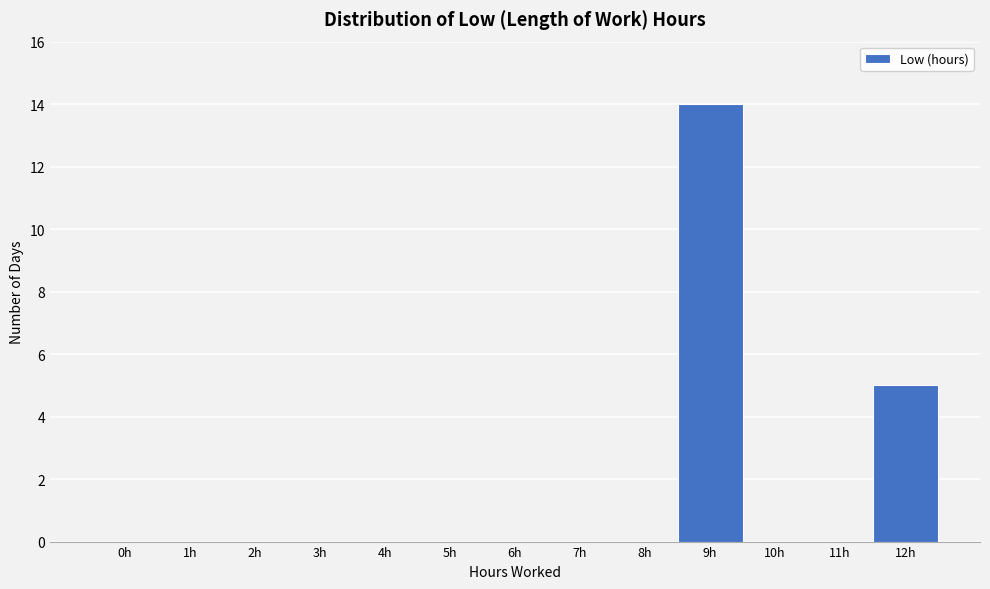

Reading left to right, list all the values displayed in this chart.

0h=0	1h=0	2h=0	3h=0	4h=0	5h=0	6h=0	7h=0	8h=0	9h=14	10h=0	11h=0	12h=5